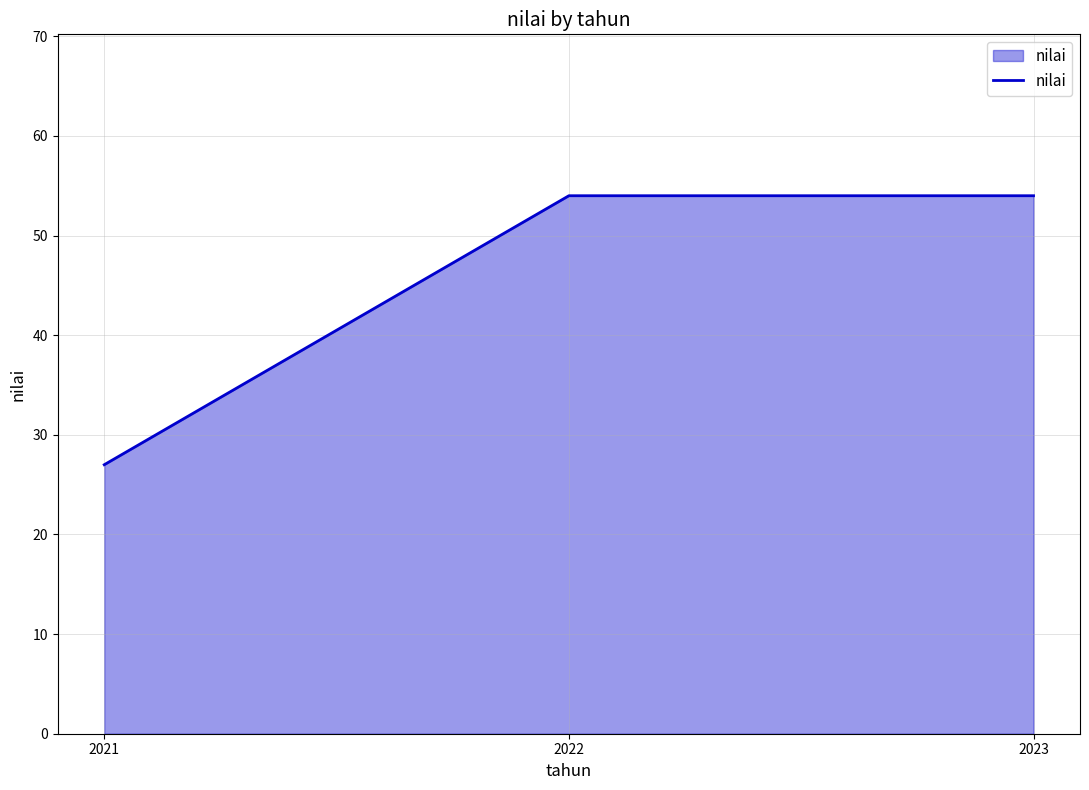

Which category has the lowest value across all series?

2021